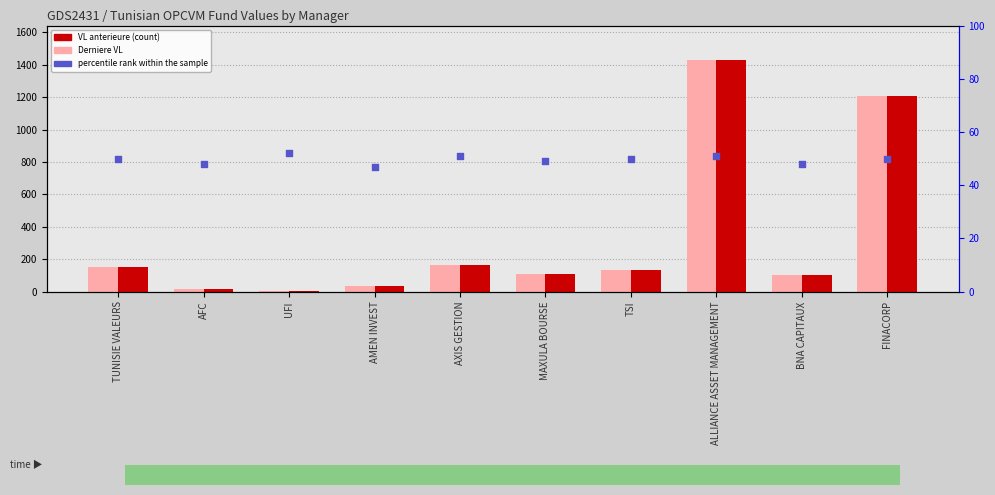

Which series contains the highest Y value?

VL anterieure